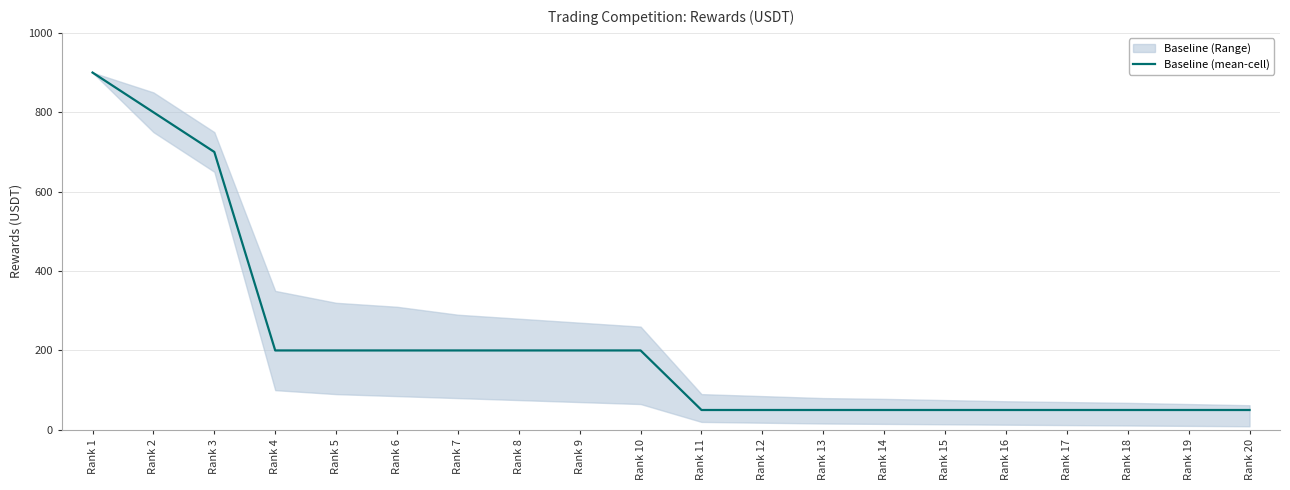

What is the sum of all values?

4300